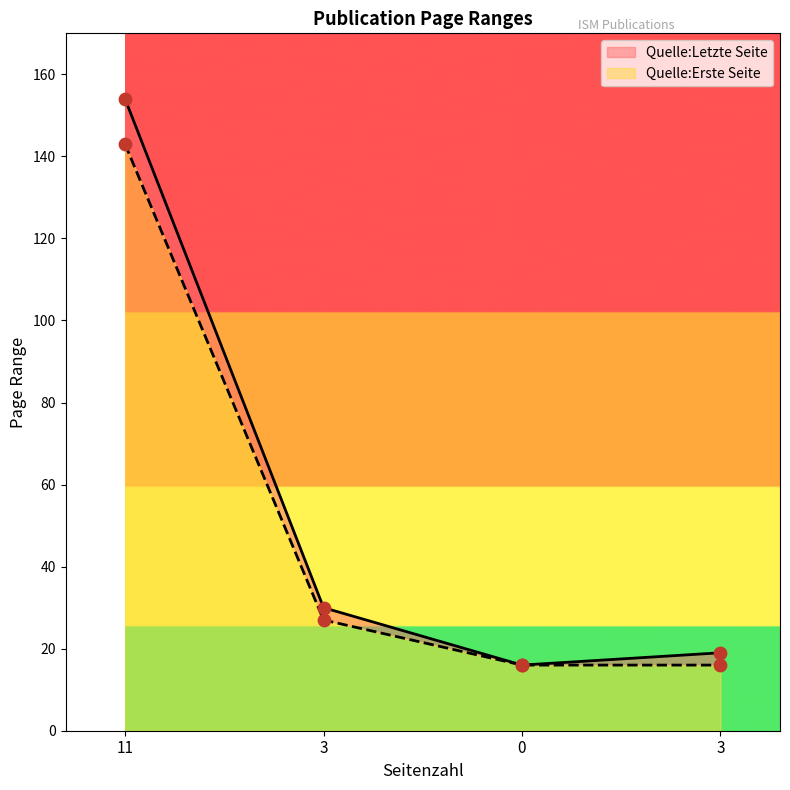

At how many categories does at least one series exceed 124?

1